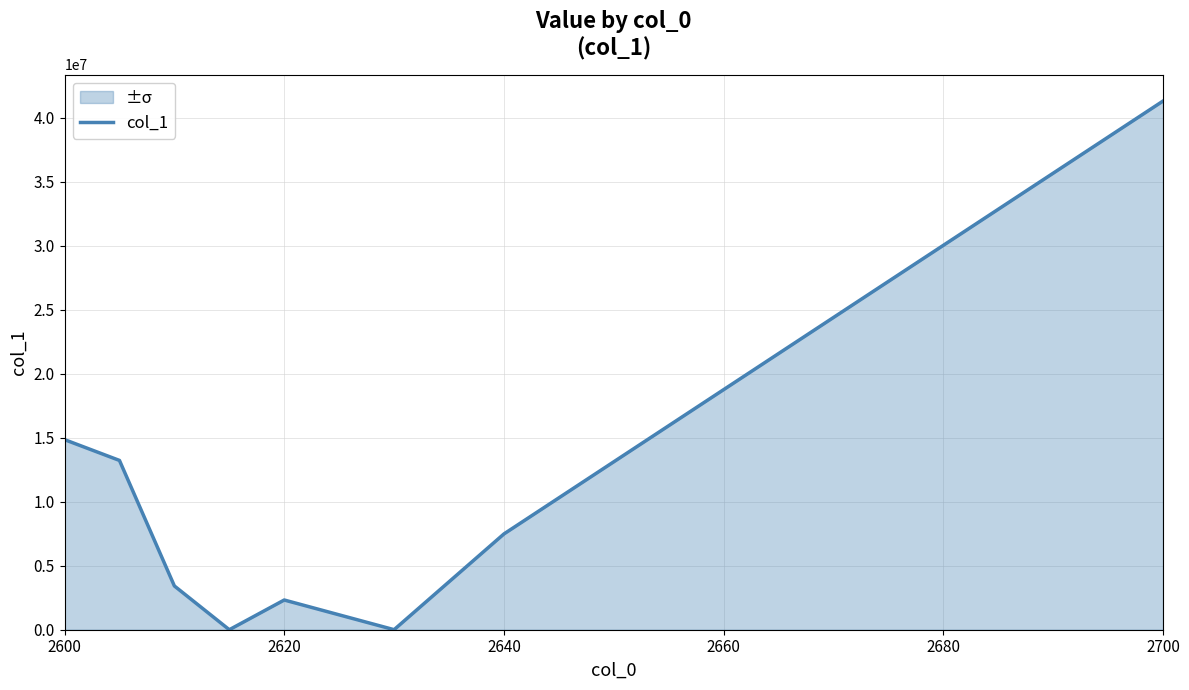

True or false: there are more than 2 points higher than both neighbors.

False